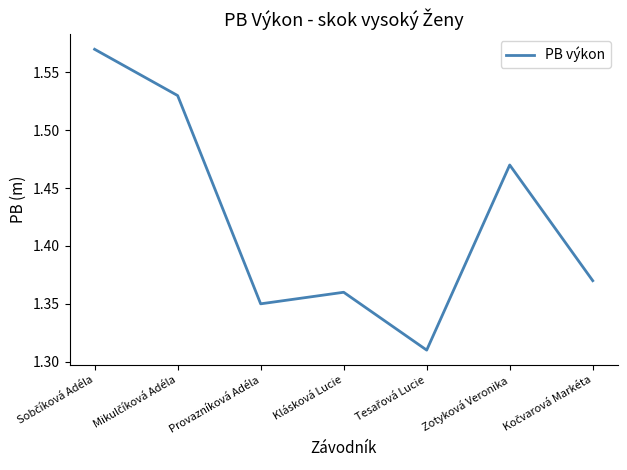

True or false: the data shows 0.6 at Provazníková Adéla.

False